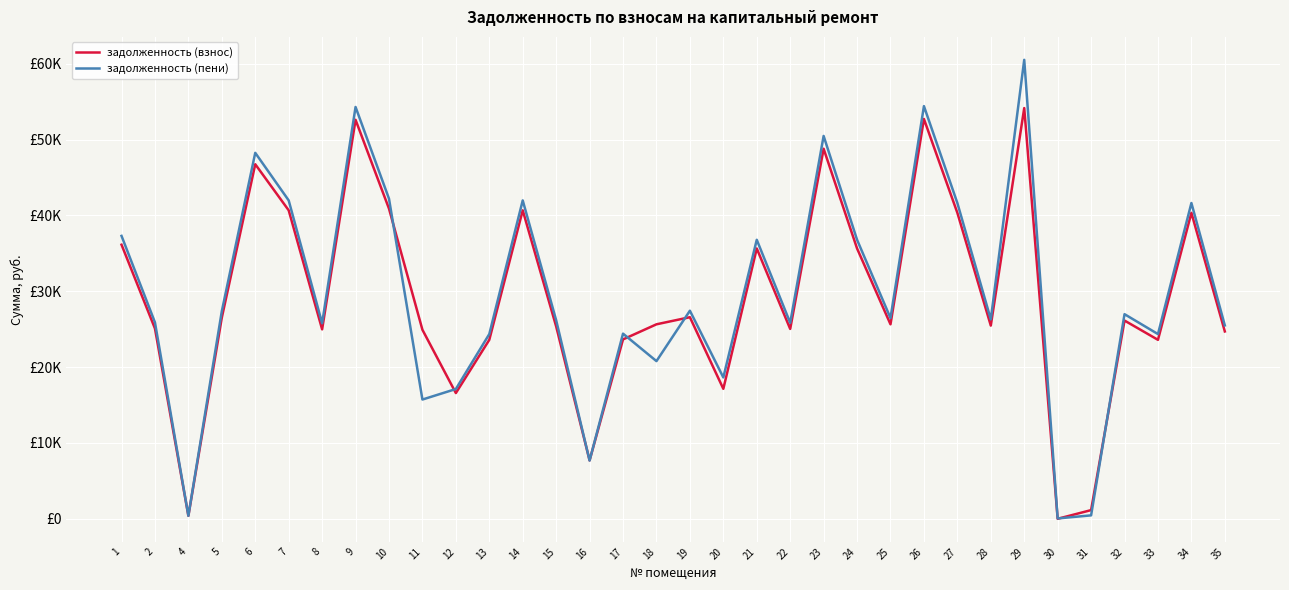

Does the chart have visible grid lines?

Yes